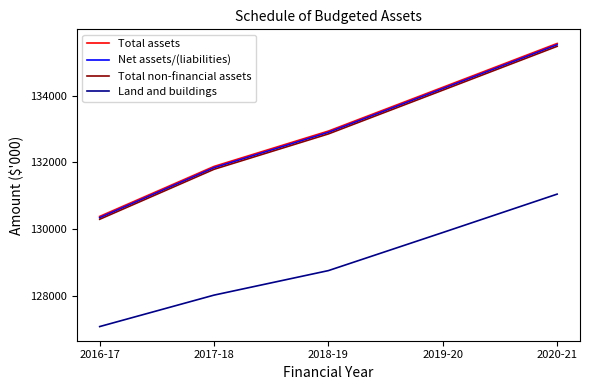

What is the spread (max minus min) of values at 2018-19?

4178